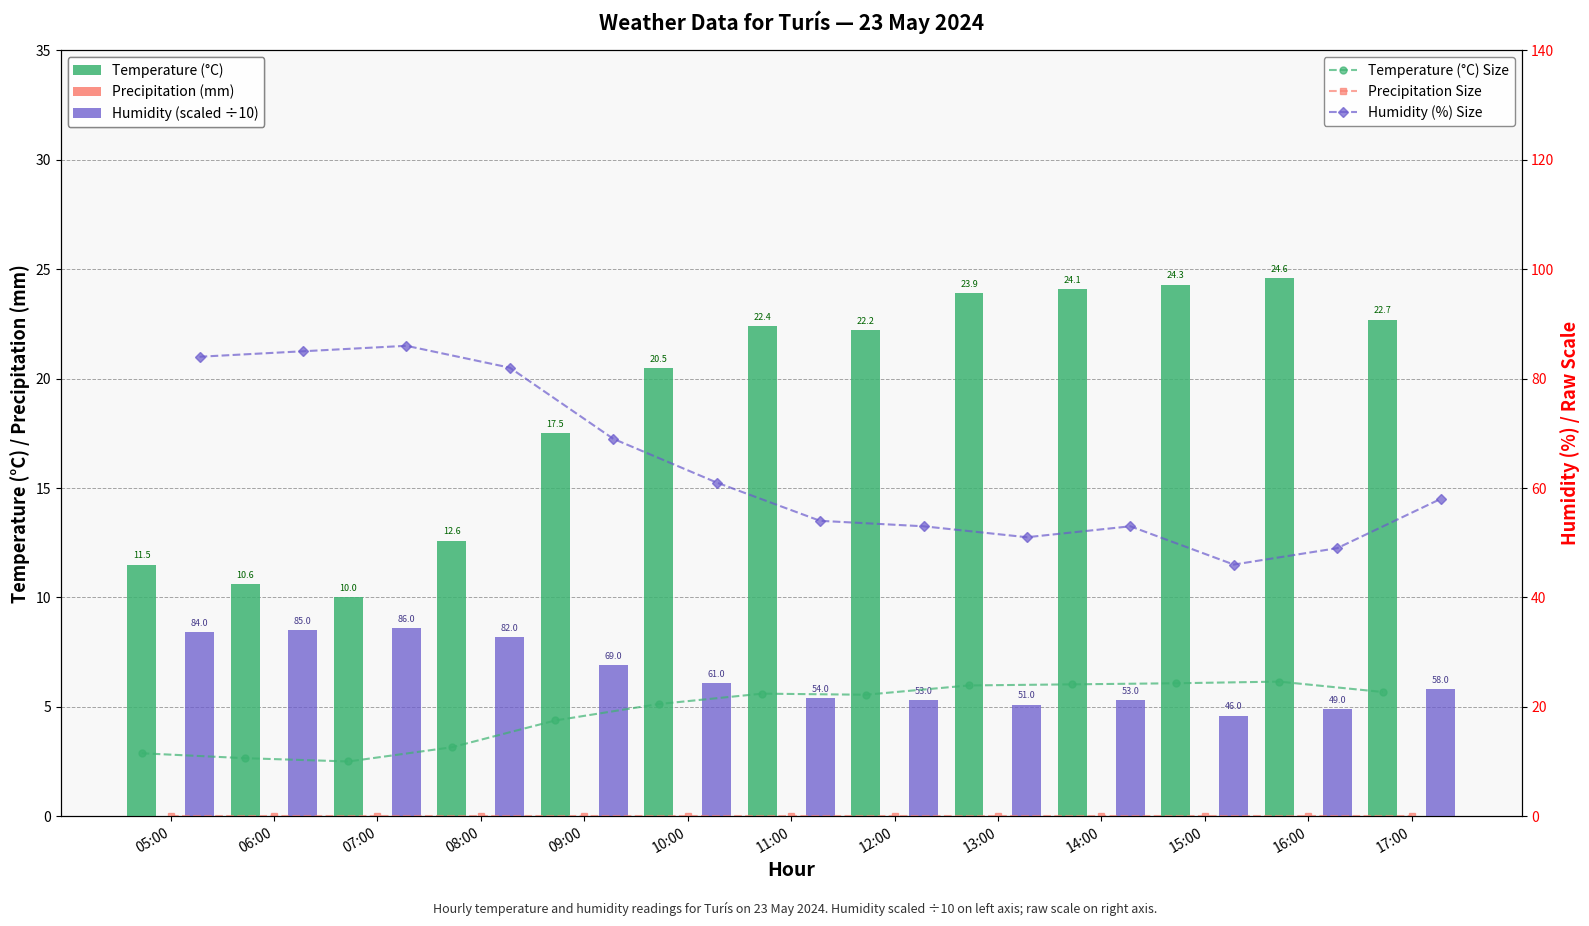

Which category has the lowest value across all series?

05:00